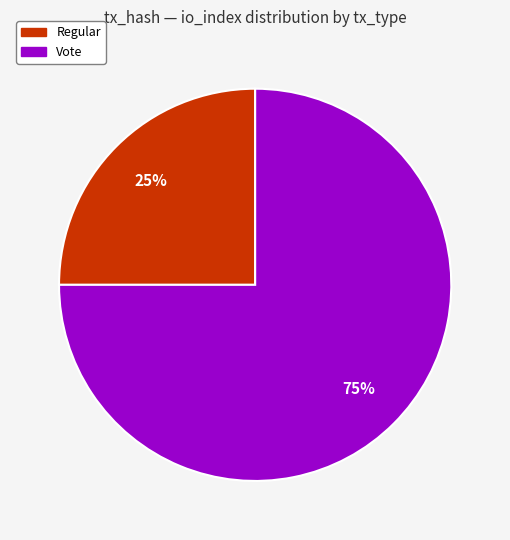

Rank the categories by value from lowest to highest.

Regular, Vote